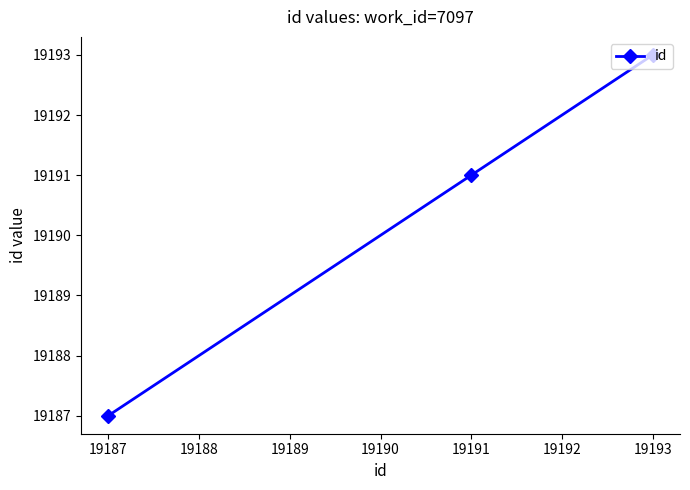

What is the value of the 1st point from the left?

19187